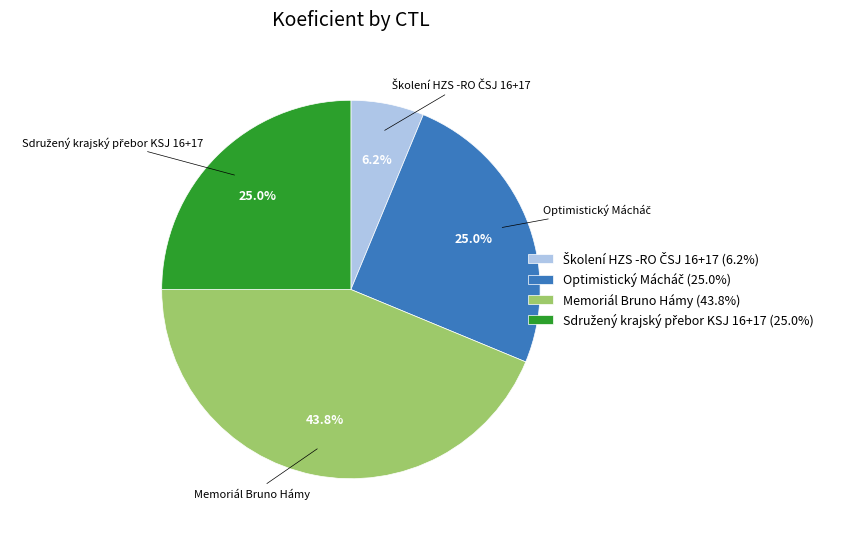

What is the largest slice in the pie chart?

Memoriál Bruno Hámy